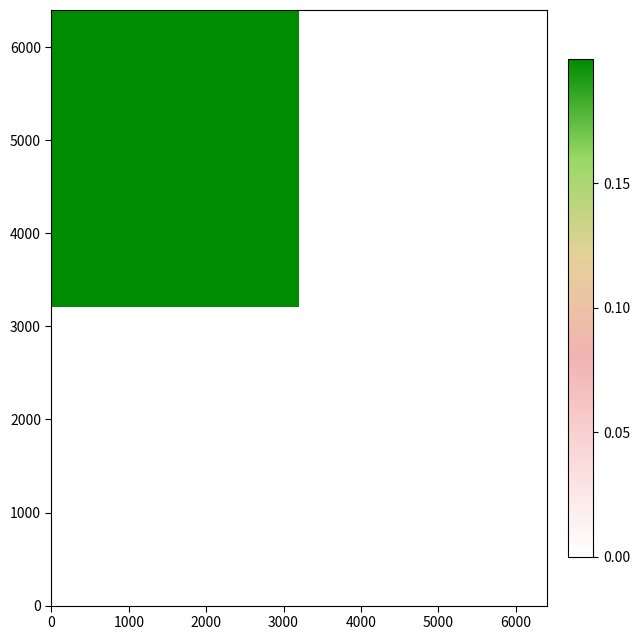

At how many categories does at least one series exceed 0?

1